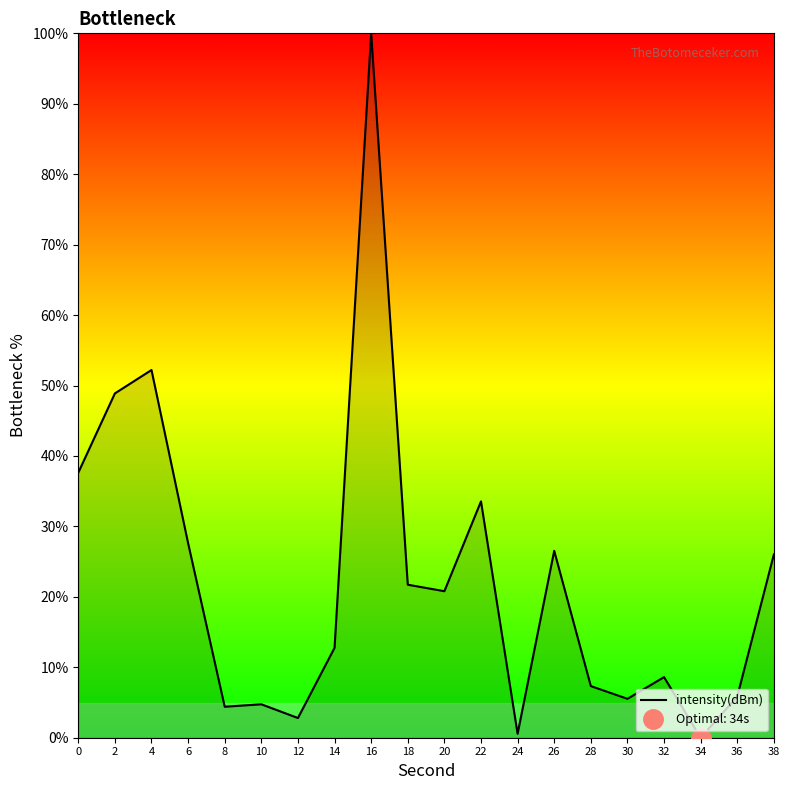

Reading left to right, list all the values displayed in this chart.

37.6	48.9	52.2	27.6	4.4	4.7	2.8	12.8	100.0	21.7	20.8	33.6	0.6	26.5	7.3	5.5	8.6	-0.0	5.9	26.0